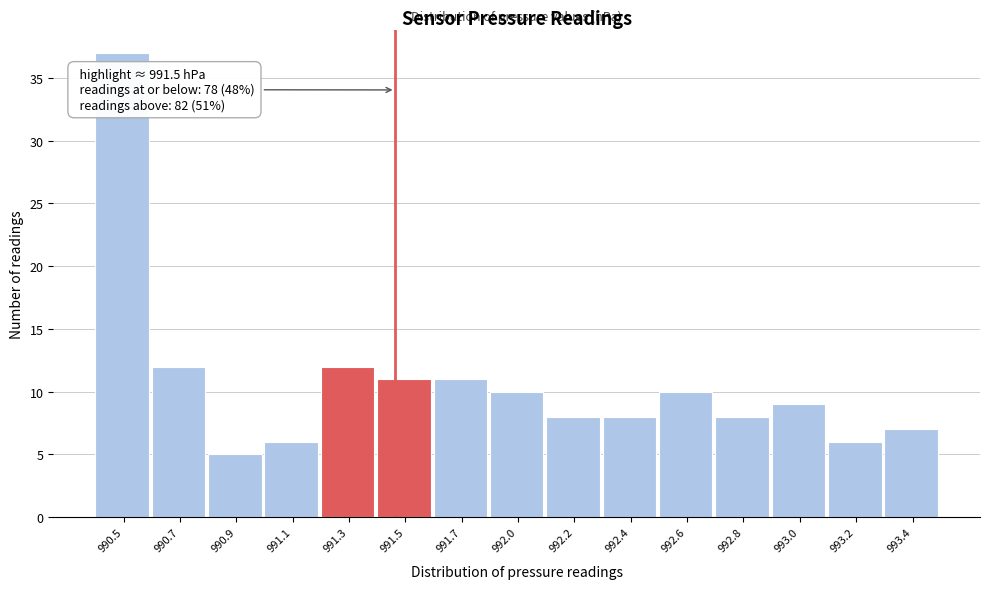

Reading left to right, transcribe all the data shown in this chart.

990.5=37	990.7=12	990.9=5	991.1=6	991.3=12	991.5=11	991.7=11	992.0=10	992.2=8	992.4=8	992.6=10	992.8=8	993.0=9	993.2=6	993.4=7